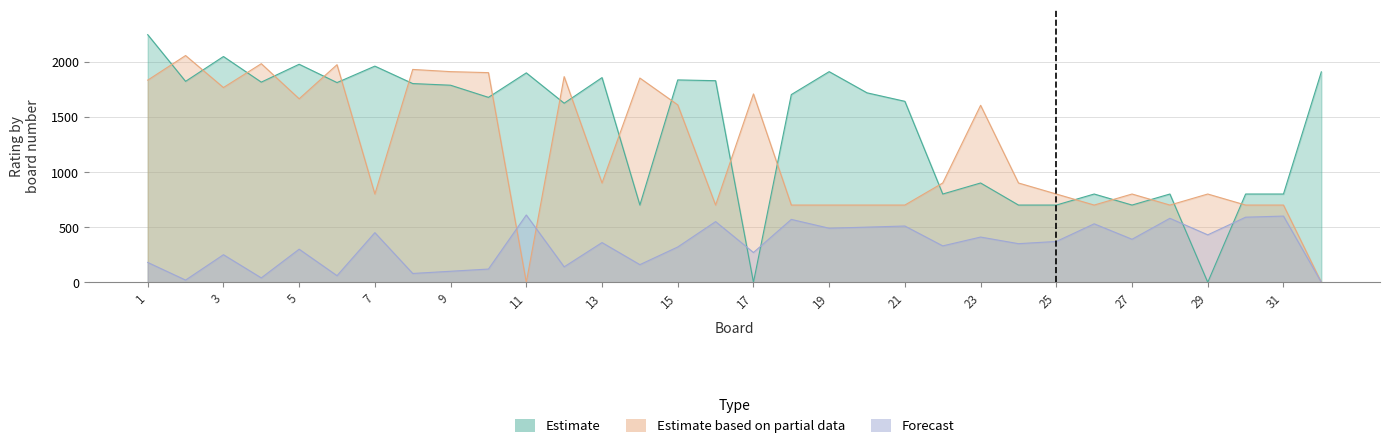

What is the total value across all series at 31?

2100